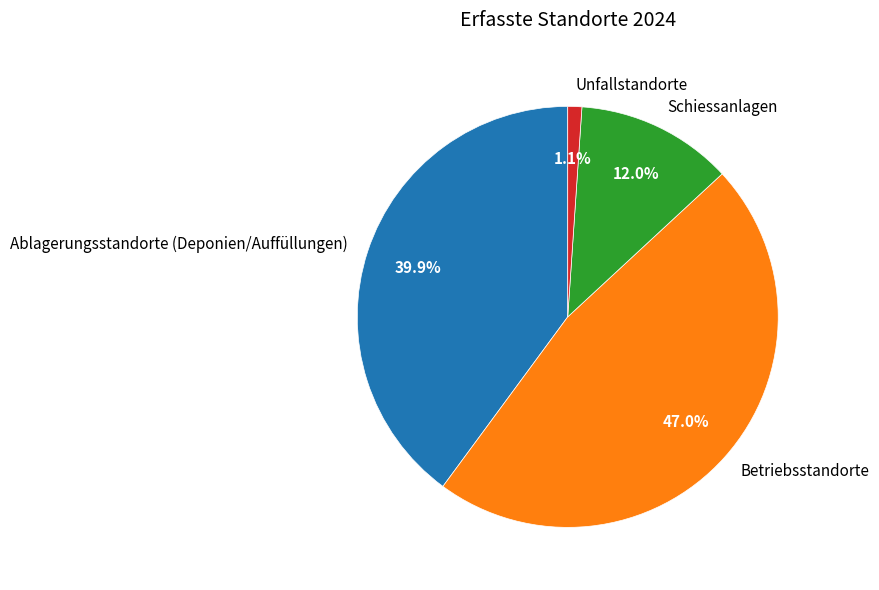

Count the number of slices in the pie.

4